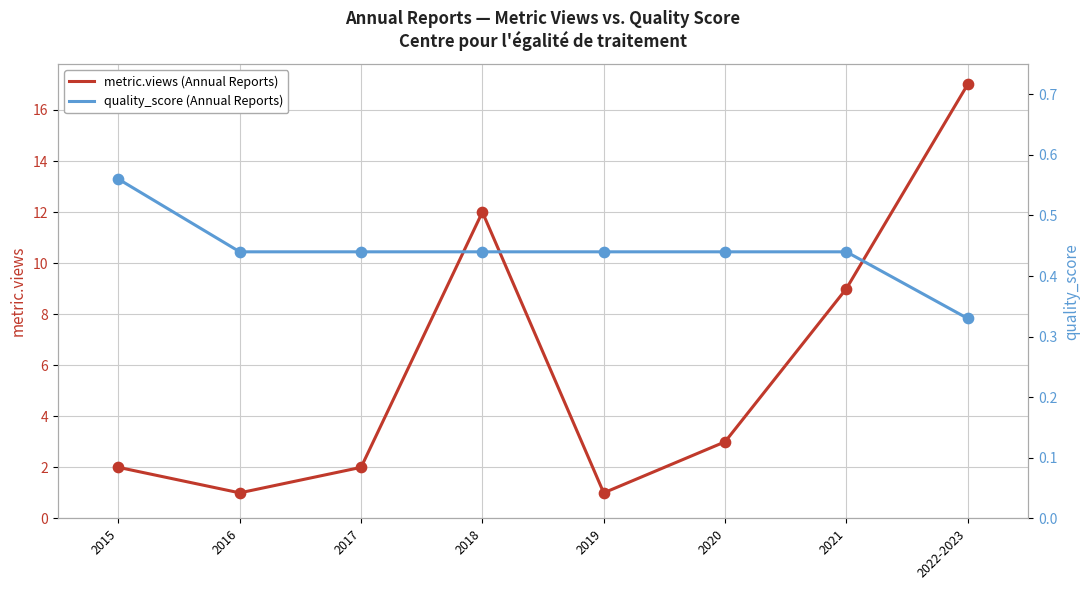

Is the value of quality_score (Annual Reports) at 2021 greater than the value of metric.views (Annual Reports) at 2015?

No